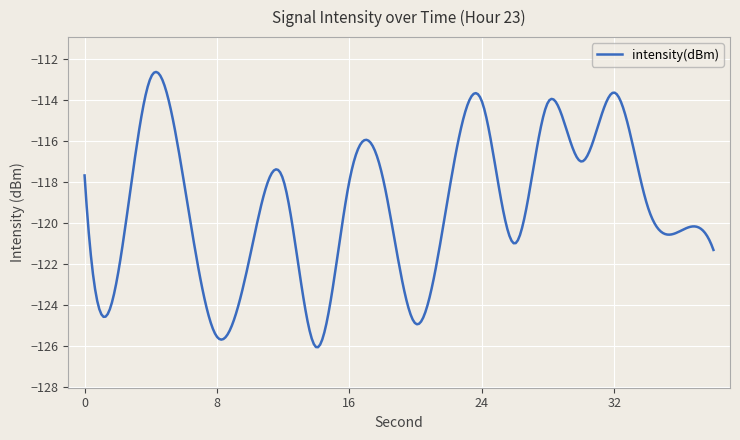

What is the difference between the maximum and minimum values?

13.4